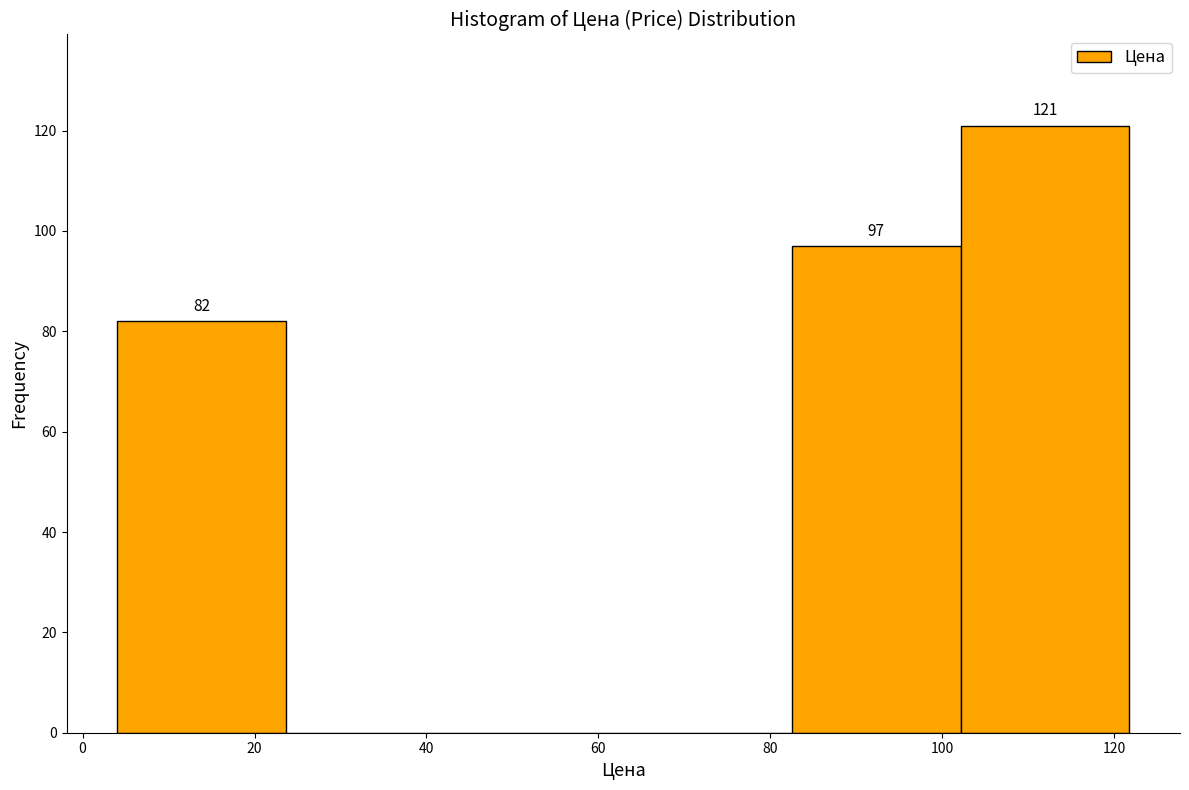

Which range on the x-axis has the tallest bar?

102 to 122